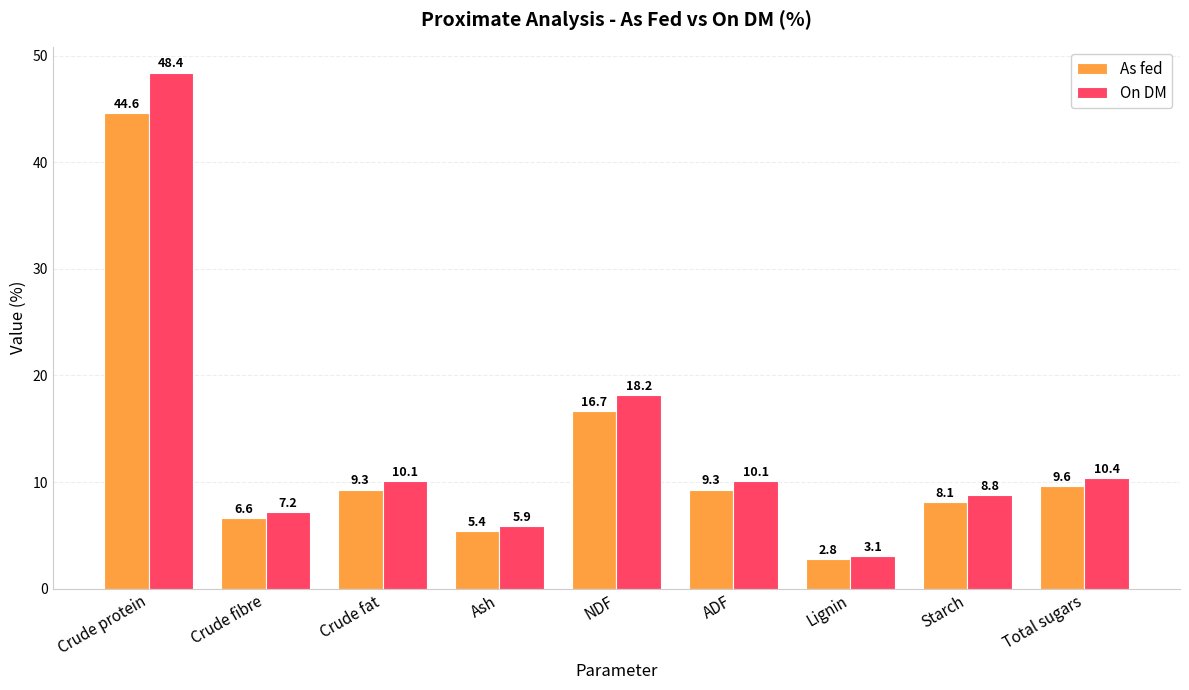

Is it true that On DM equals 2.1 at Starch?

False